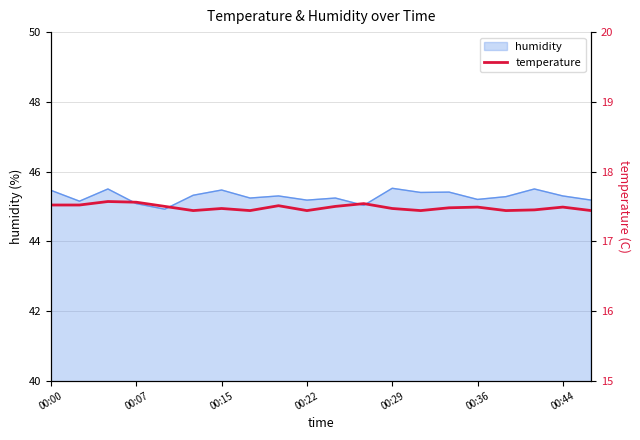

The humidity series shows 45.2 at 00:22. True or false?

True